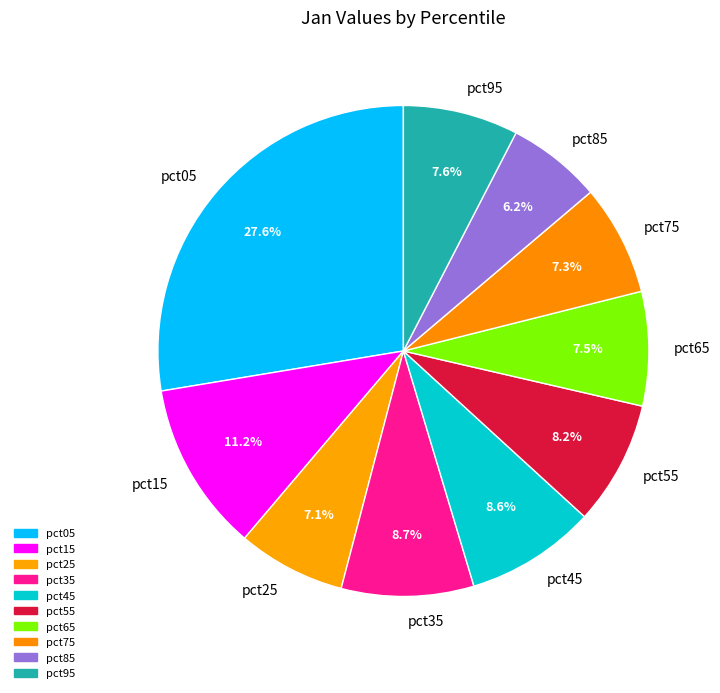

How many segments does this pie chart have?

10